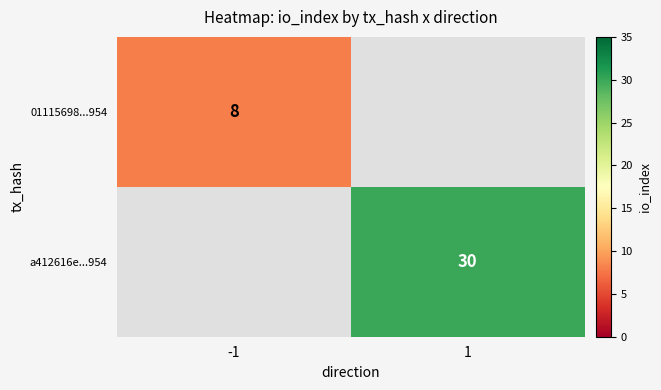

The a412616e...954 series shows 30 at 1. True or false?

True